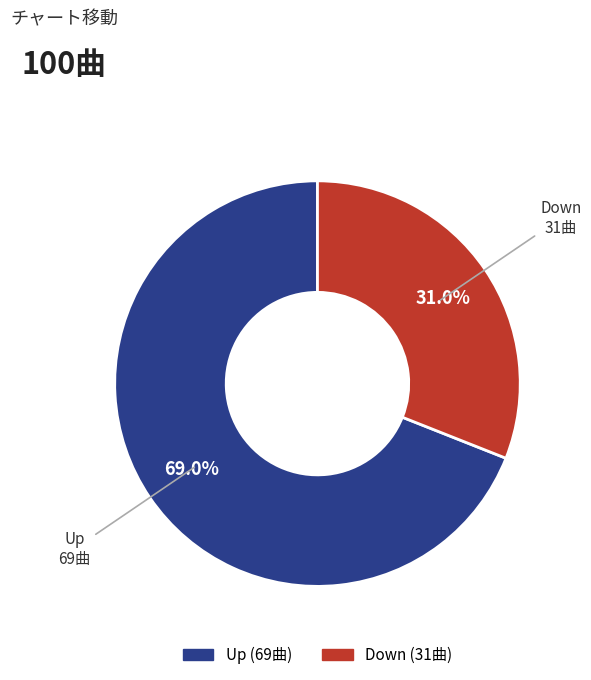

Does any single category account for the majority?

Yes